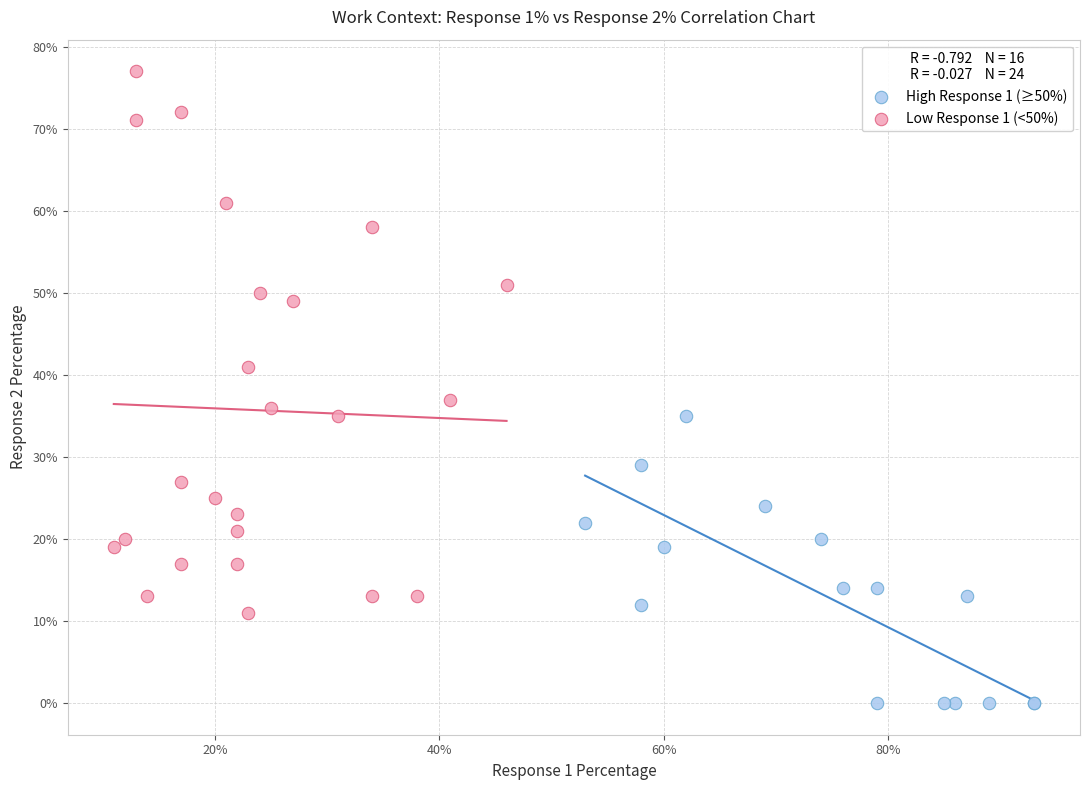

Which series reaches the minimum Y coordinate?

High Response 1 (≥50%)